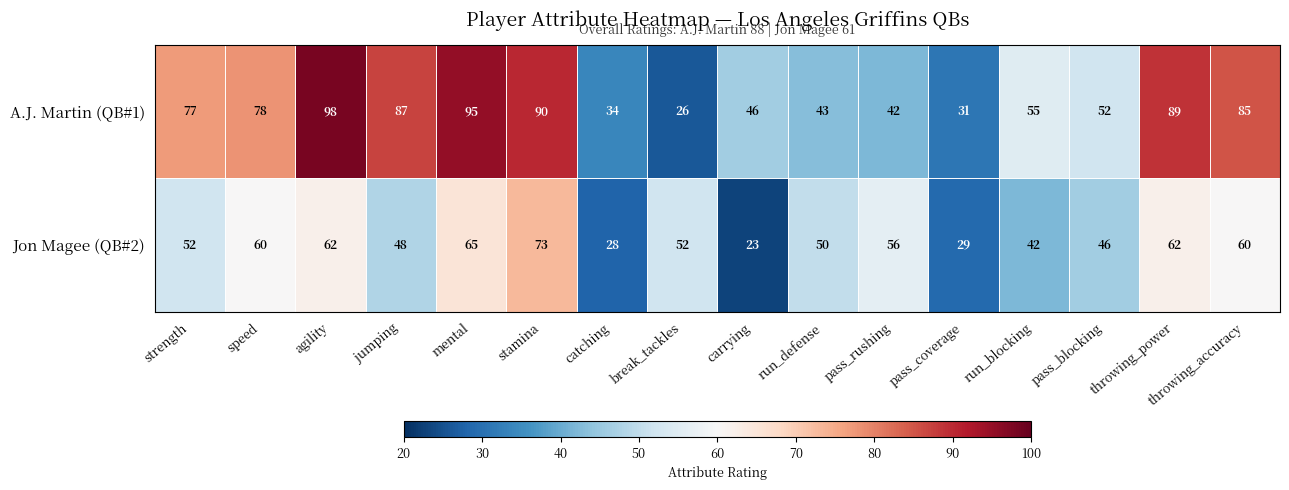

What is the difference between the highest and lowest values at strength?

25